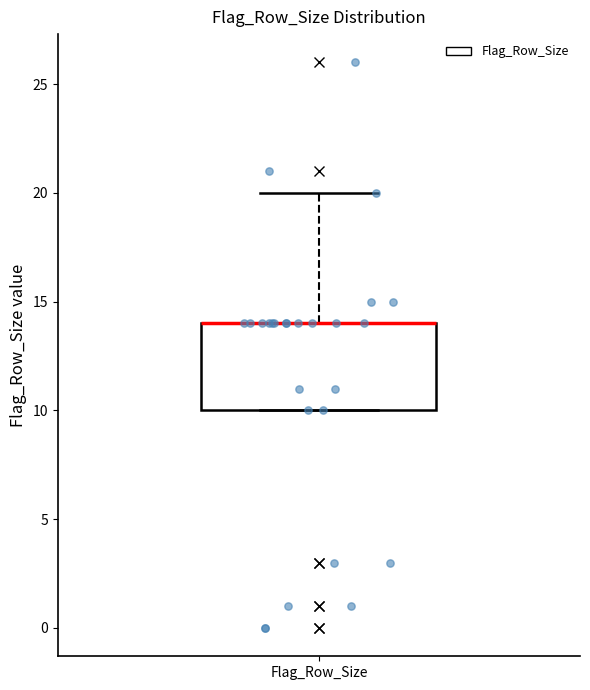

Where does the upper whisker of the box for Flag_Row_Size end on the y-axis? The values are not printed on the chart, so give them approximately, as read against the axis.

20